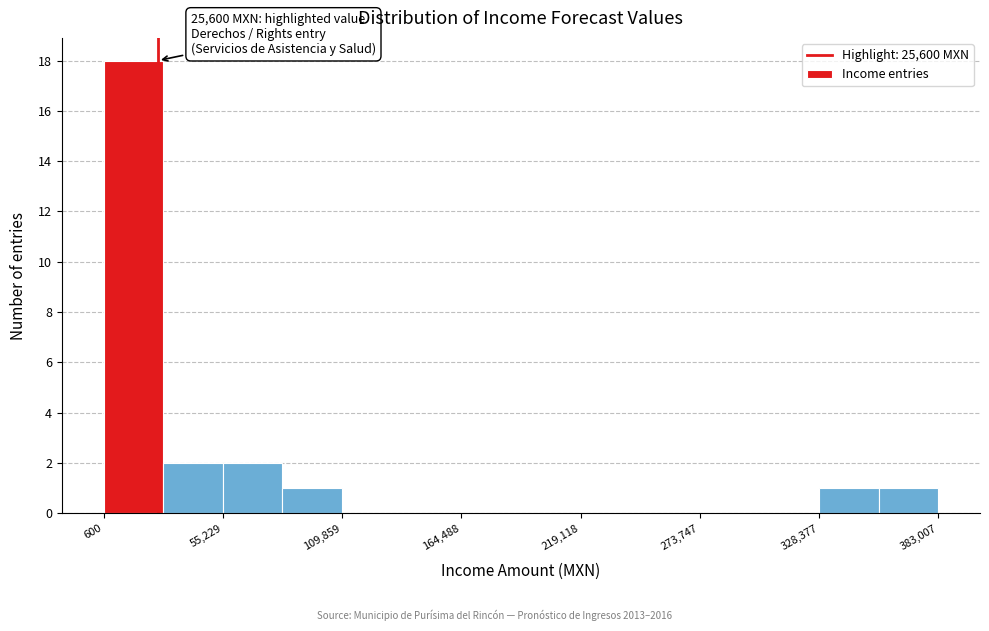

Around what value on the x-axis is the tallest bar? Give the approximate position of its centre, as read against the axis.

10000